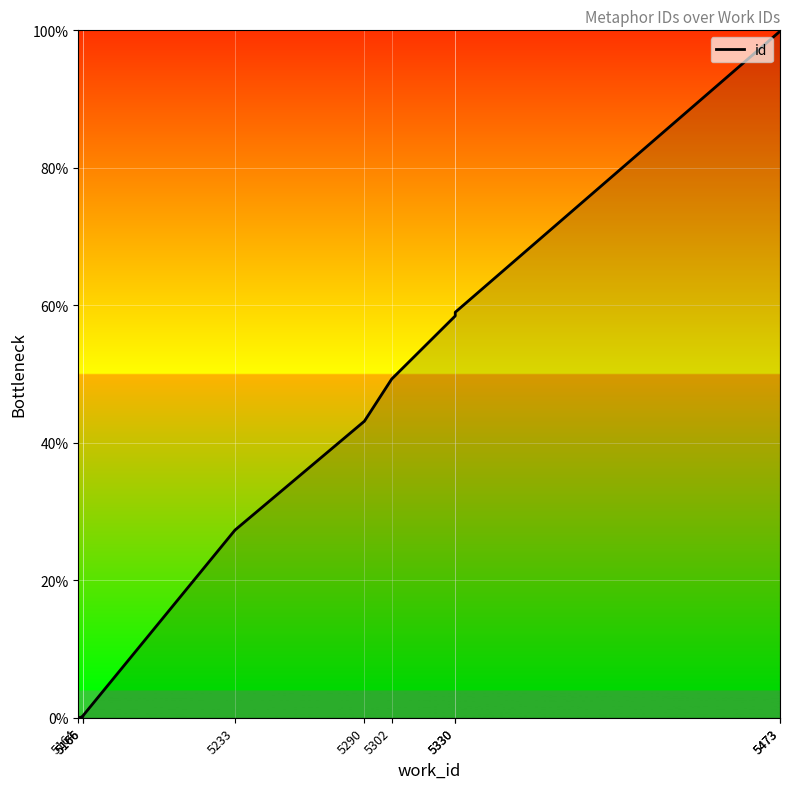

What is the sum of all values?

437.4